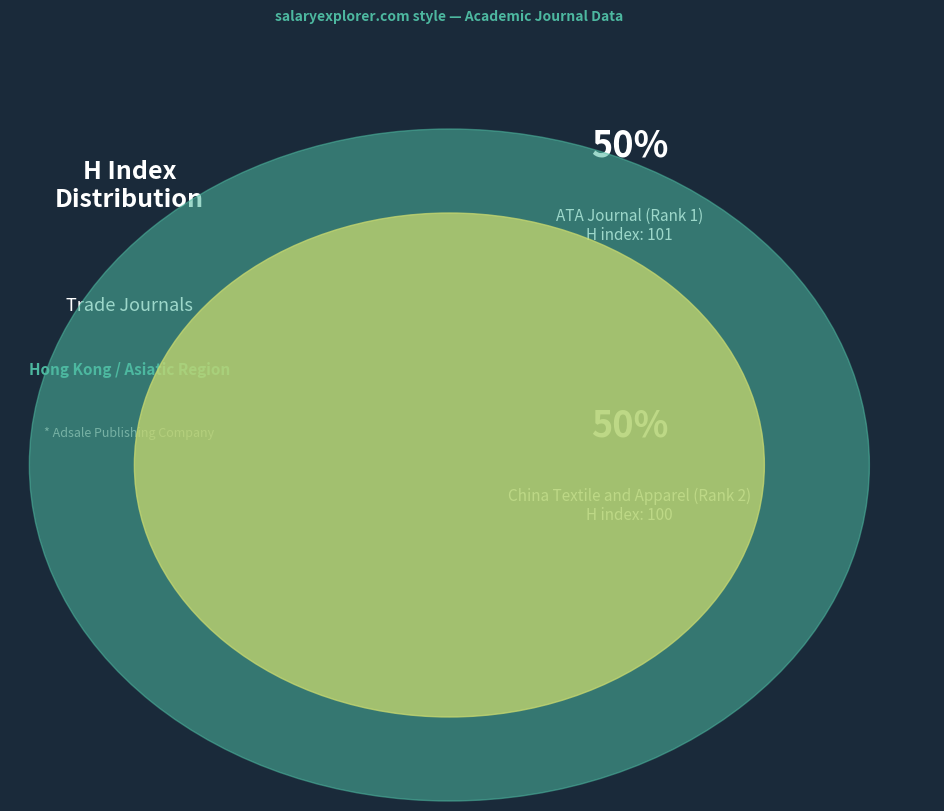

How many slices are in this pie chart?

2